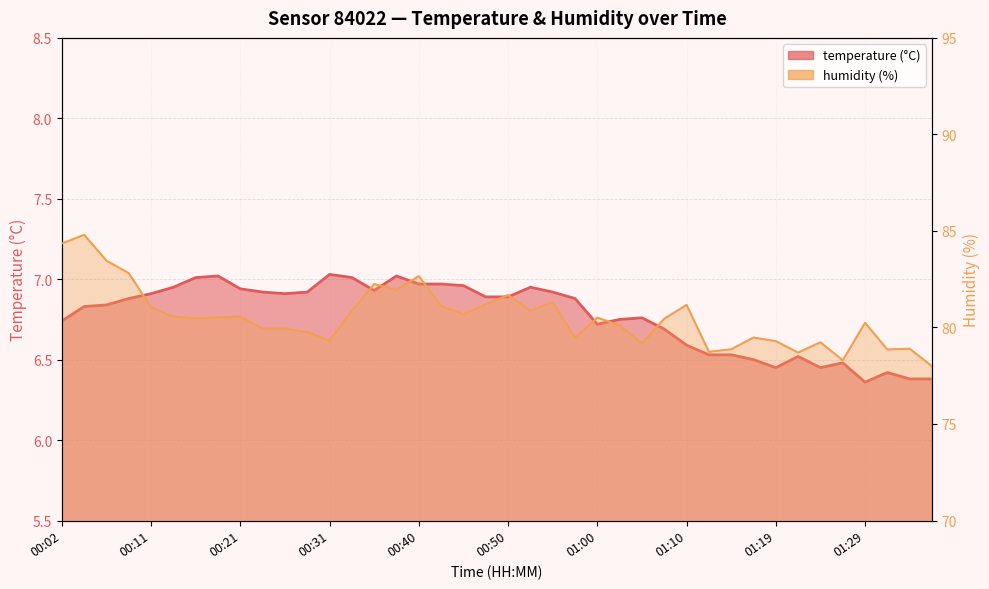

What is the difference between the highest and lowest values at 26?

72.4